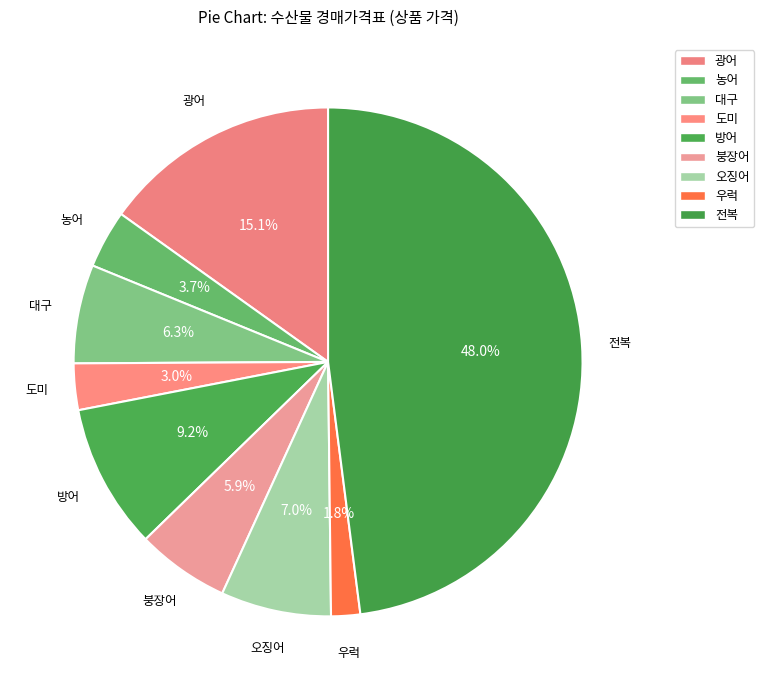

To the nearest percent, what is the average slice percentage?

11%